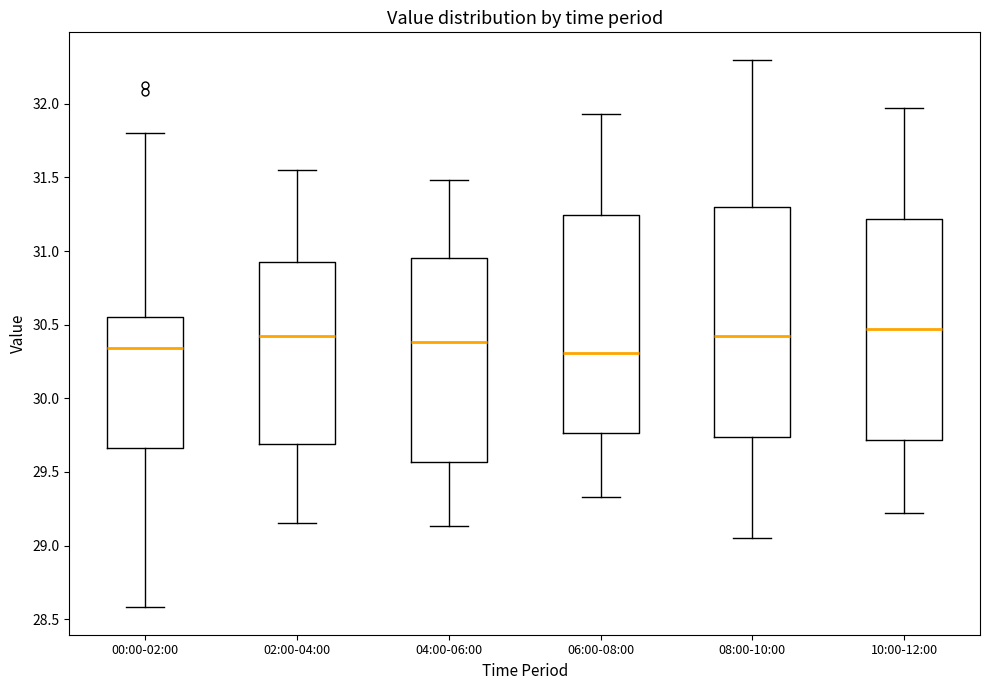

Where is the upper edge of the box for 00:00-02:00 on the y-axis? The values are not printed on the chart, so give them approximately, as read against the axis.

30.55